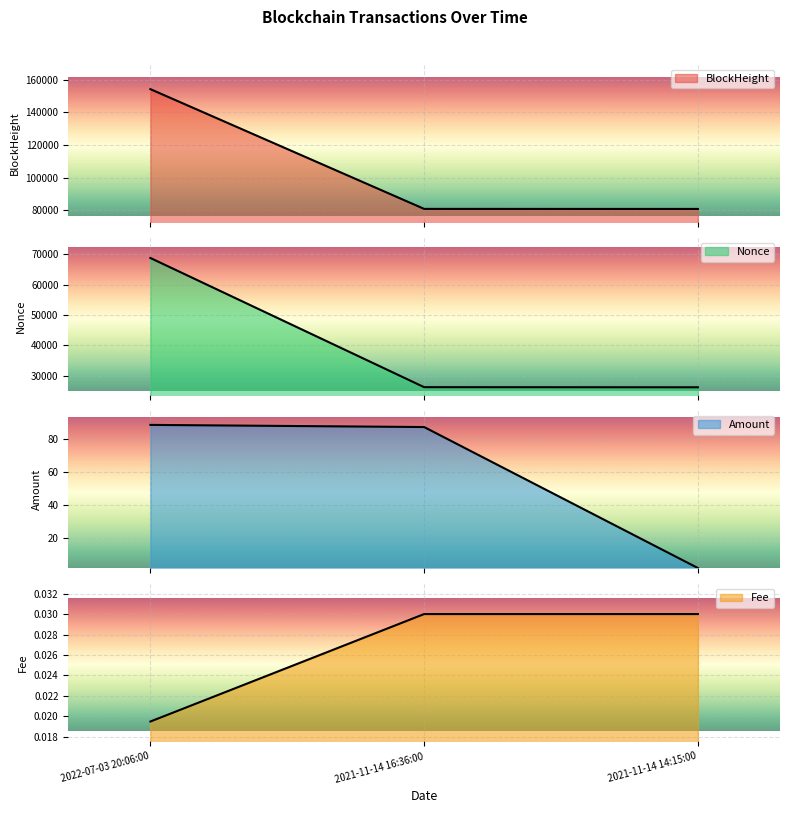

Reading right to left, list all the values displayed in this chart.

BlockHeight: 2021-11-14 14:15:00=80767.0	2021-11-14 16:36:00=80799.0	2022-07-03 20:06:00=154225.0
Nonce: 2021-11-14 14:15:00=26157.0	2021-11-14 16:36:00=26196.0	2022-07-03 20:06:00=68732.0
Amount: 2021-11-14 14:15:00=2.0	2021-11-14 16:36:00=87.2	2022-07-03 20:06:00=88.5
Fee: 2021-11-14 14:15:00=0.0	2021-11-14 16:36:00=0.0	2022-07-03 20:06:00=0.0